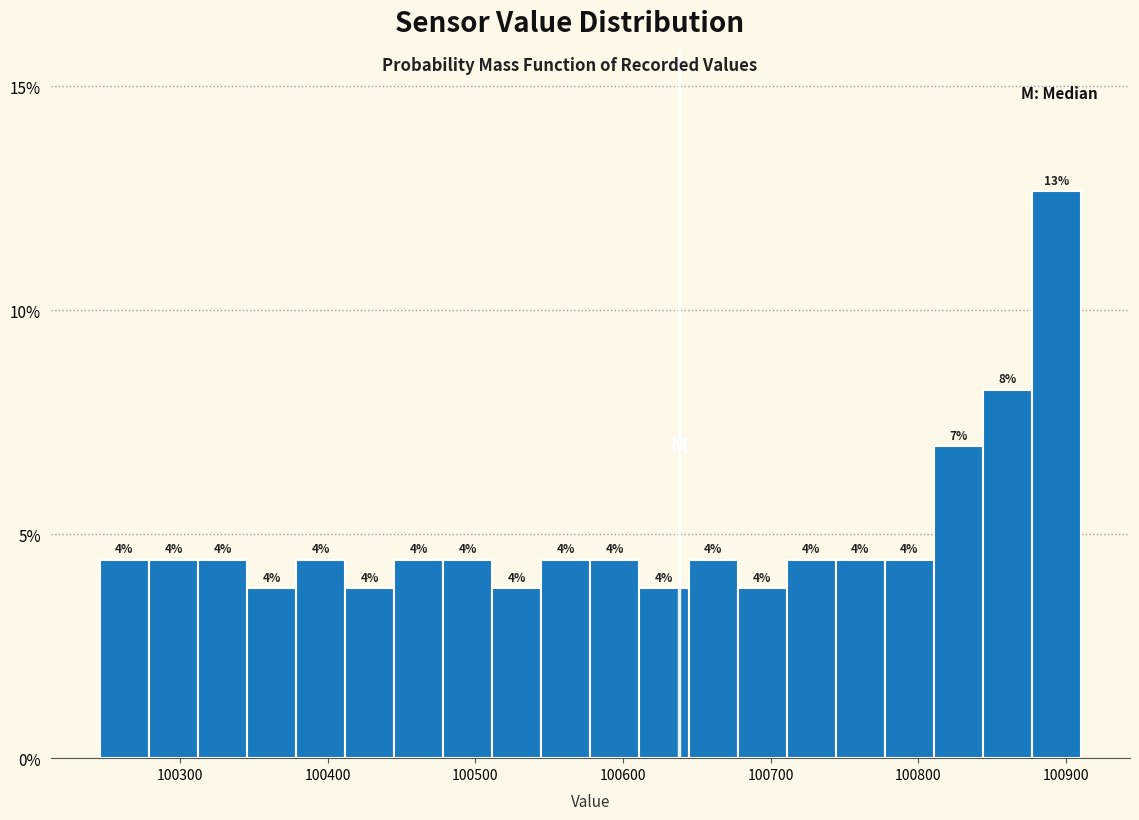

Around what value on the x-axis is the tallest bar? Give the approximate position of its centre, as read against the axis.

100890